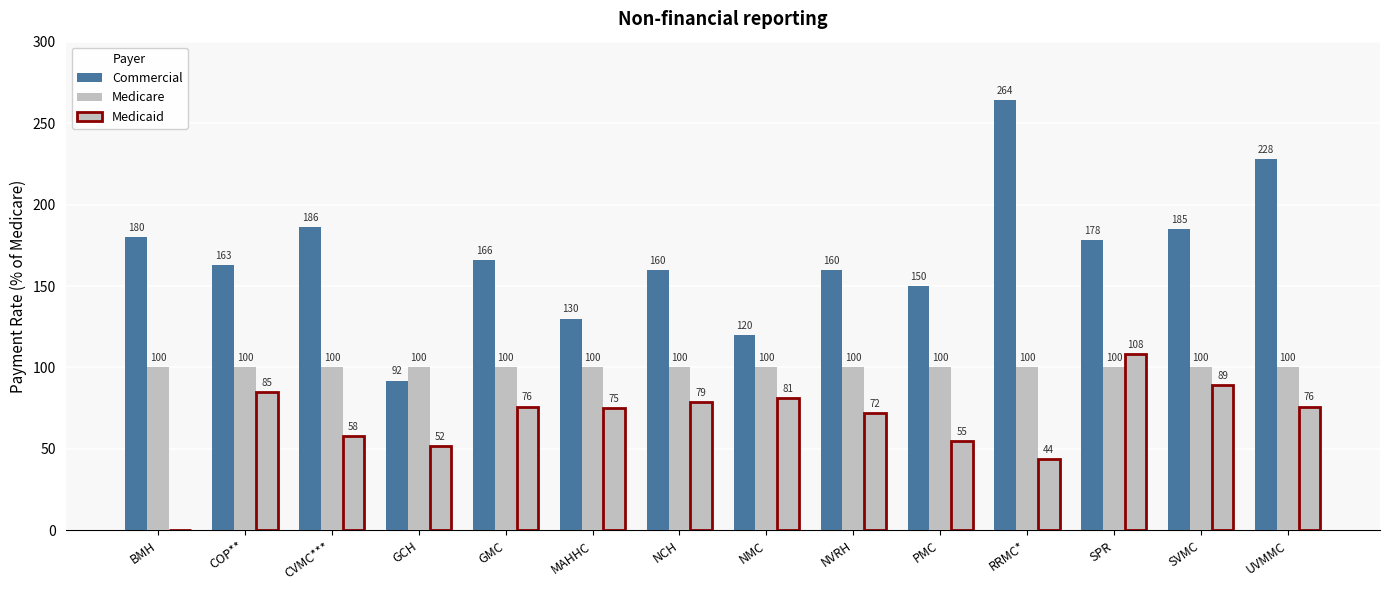

How many groups of bars are there?

14